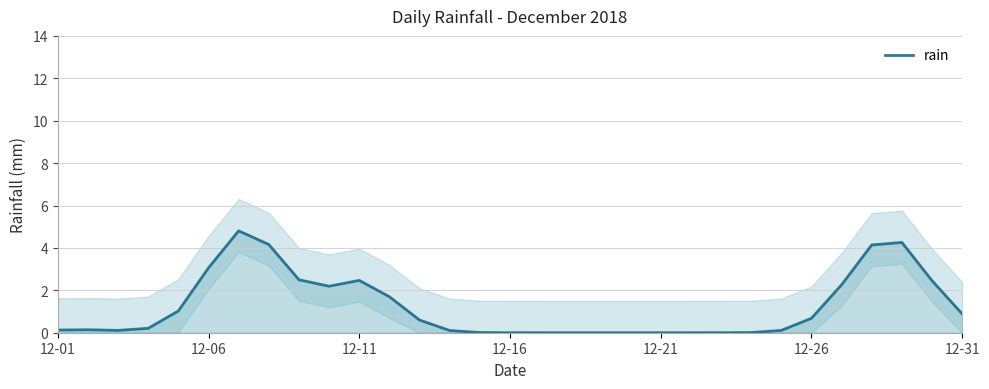

Is it true that rain equals 1.5 at 12-31?

False